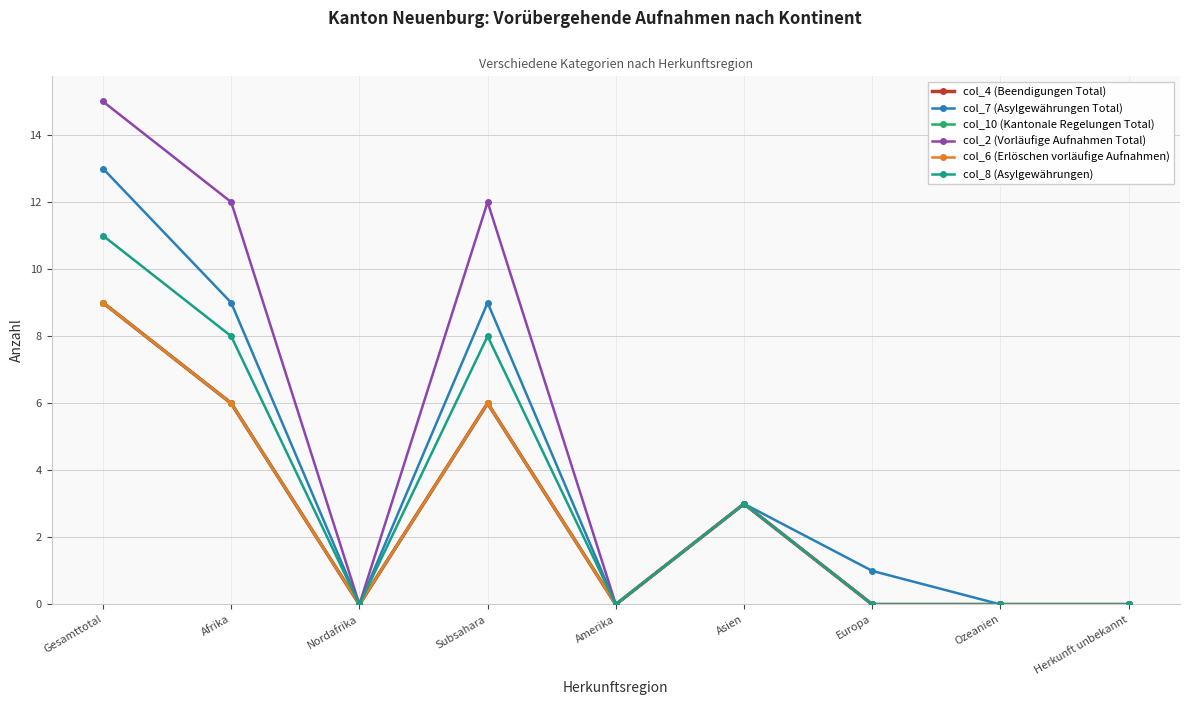

What is the label of the 4th point from the left?

Subsahara